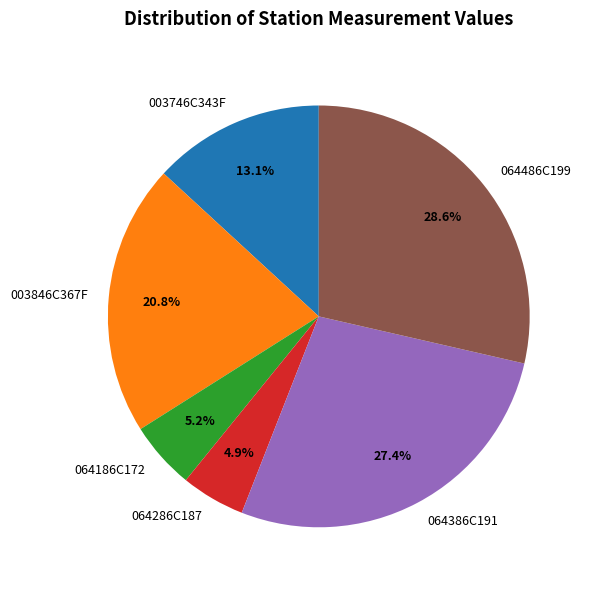

Approximately how many times larger is the value at 003846C367F compared to 003746C343F?

1.6